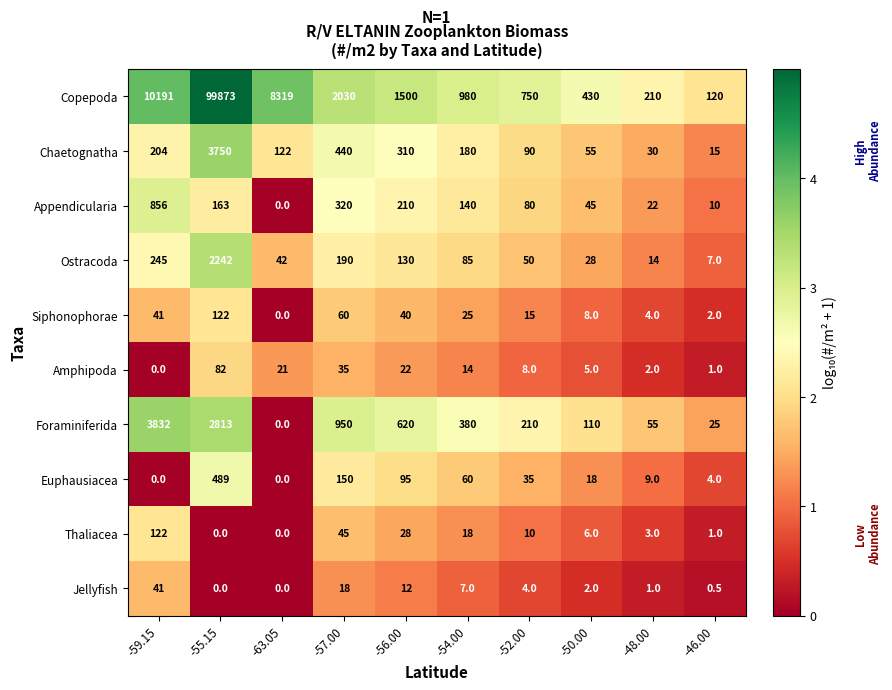

Between -56.00 and -46.00, which series saw the biggest shift?

Copepoda